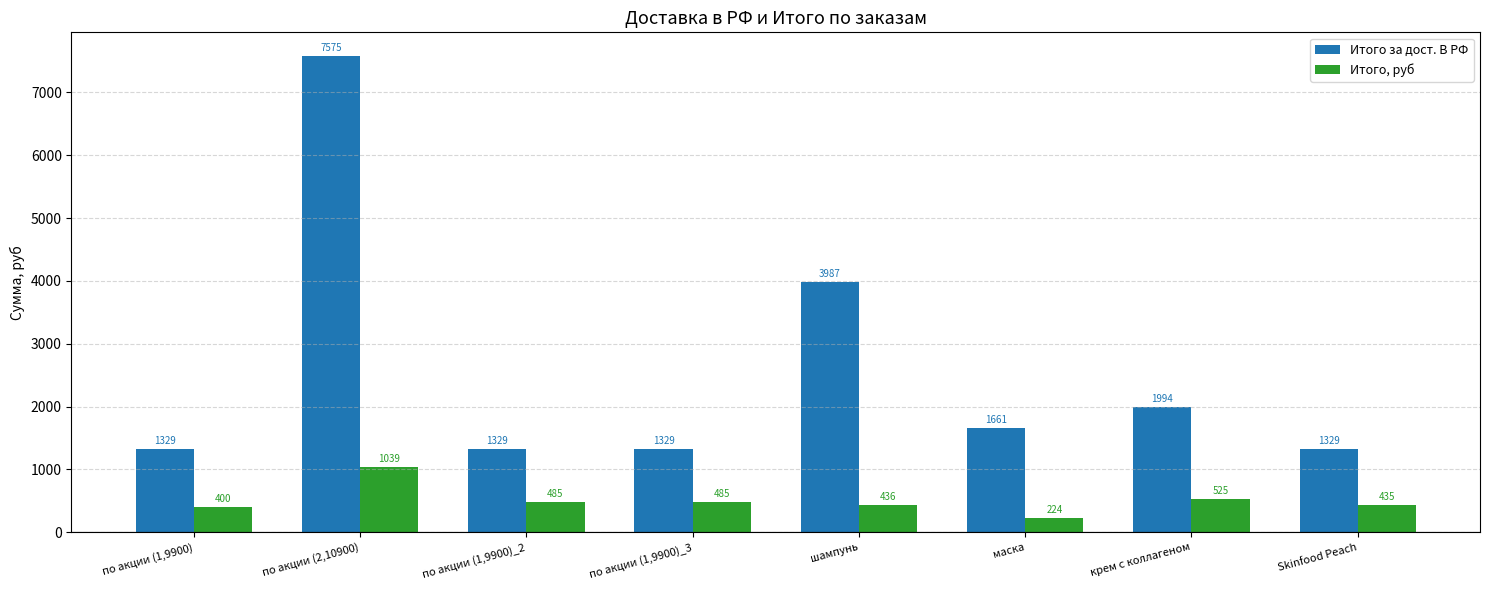

Count the number of categories in the chart.

8